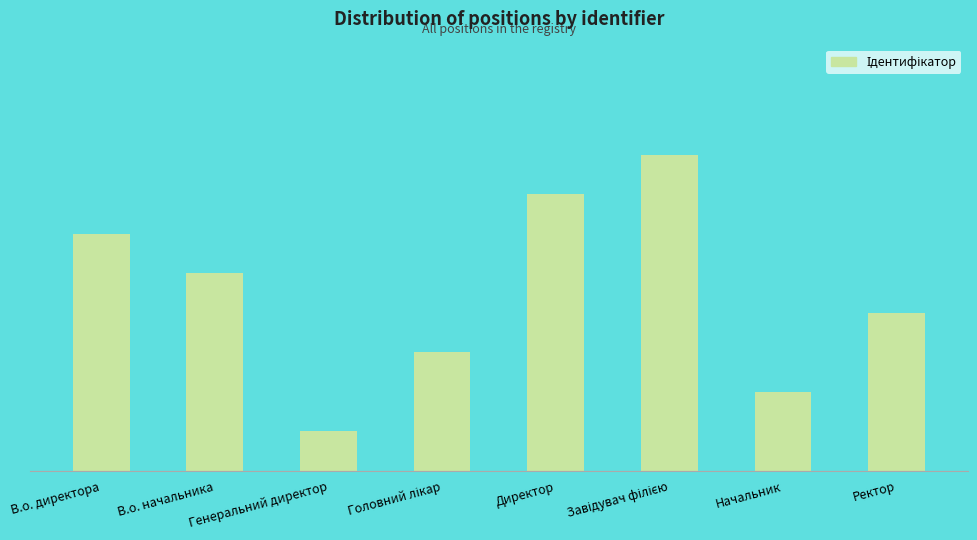

Read the value at Головний лікар.

3